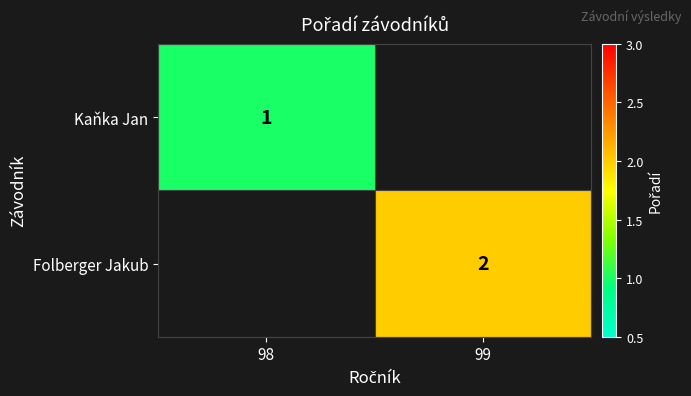

The value of Kaňka Jan at 98 is 1. True or false?

True